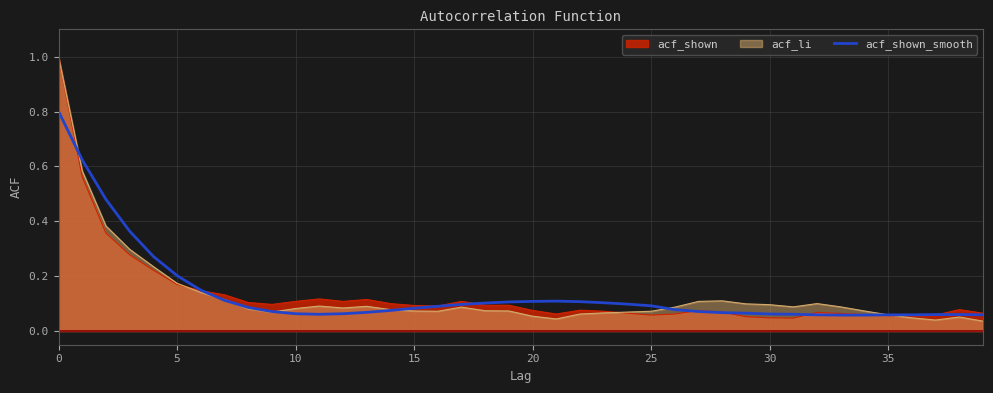

What is the maximum value for acf_li?

1.0